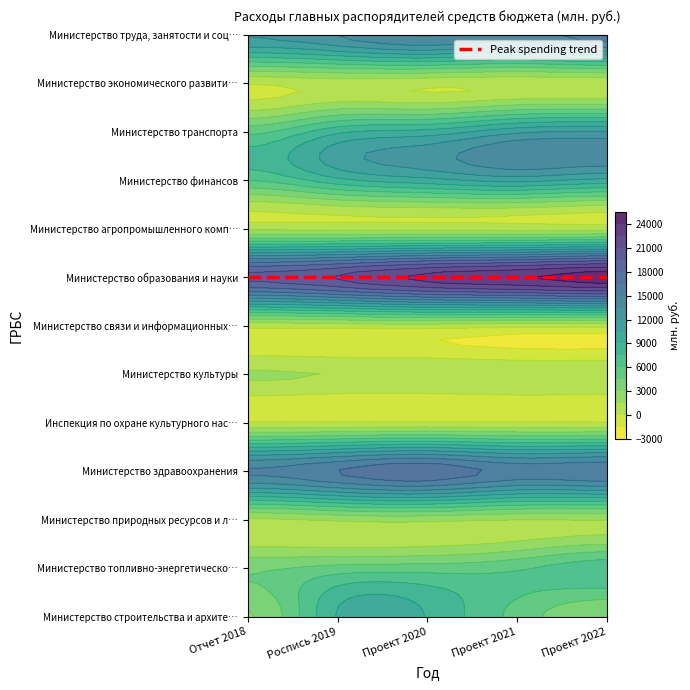

What is the average value of the Министерство труда, занятости и соцзащиты series?

14160.1